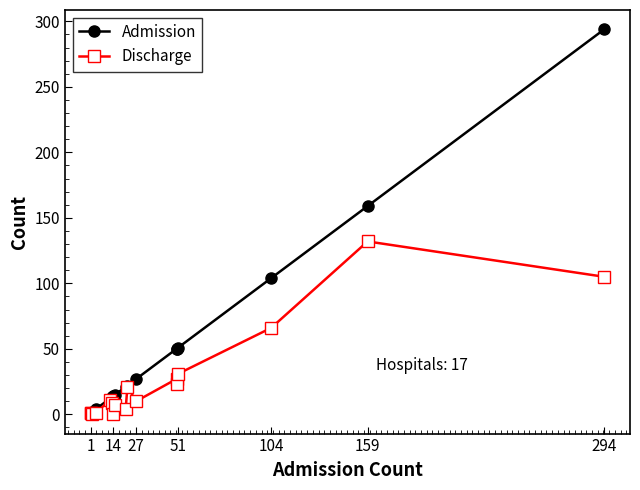

In Discharge, how many points are higher than both neighbors (excluding endpoints)?

5